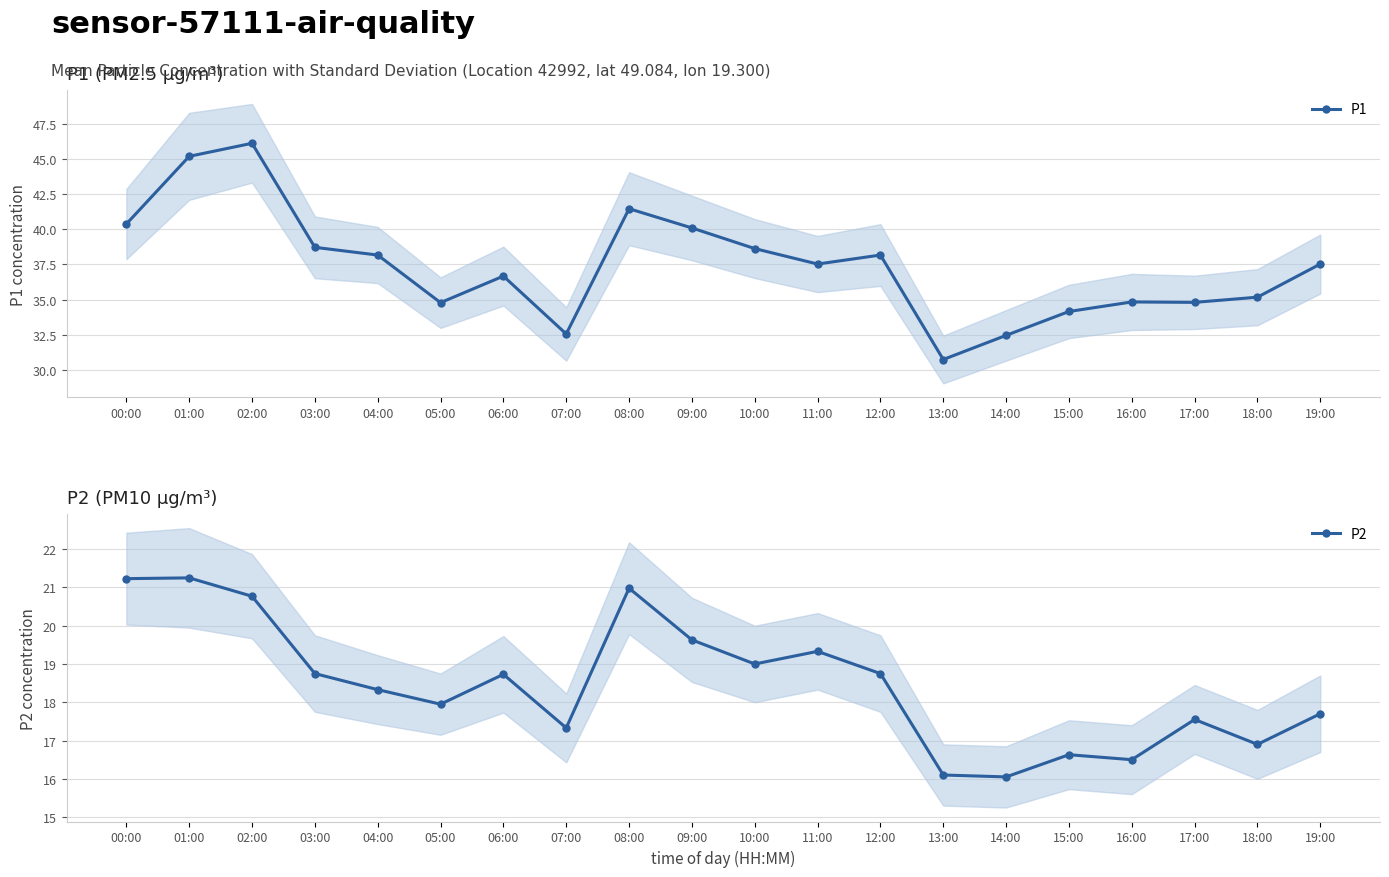

The value of P1 at 16:00 is 34.8. True or false?

True